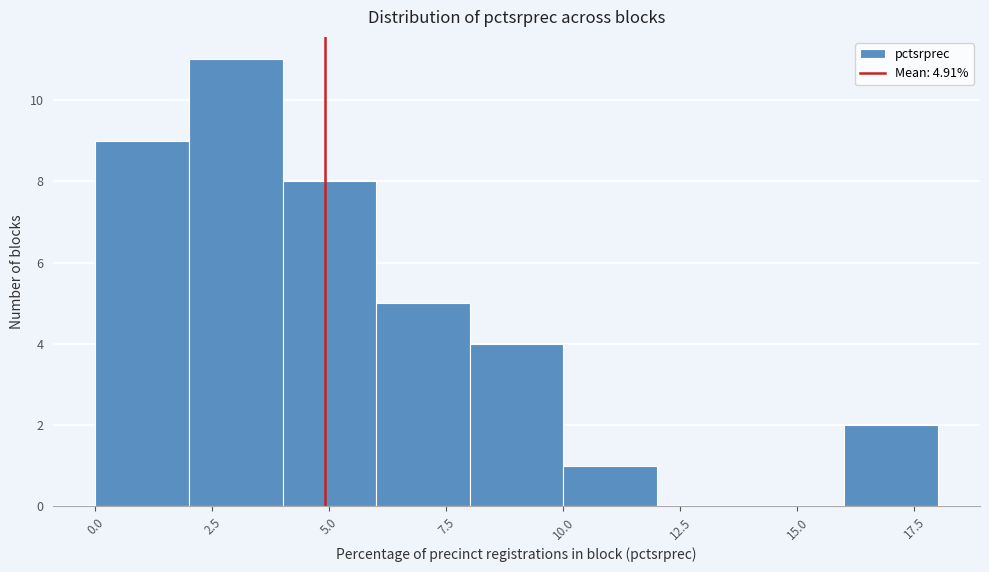

Reading left to right, list every bar in this chart as the range it spans on the x-axis followed by its height. The values are not printed on the chart, so give them approximately, as read against the axis.

0 to 2: 9
2 to 4: 11
4 to 6: 8
6 to 8: 5
8 to 10: 4
10 to 12: 1
12 to 14: 0
14 to 16: 0
16 to 18: 2